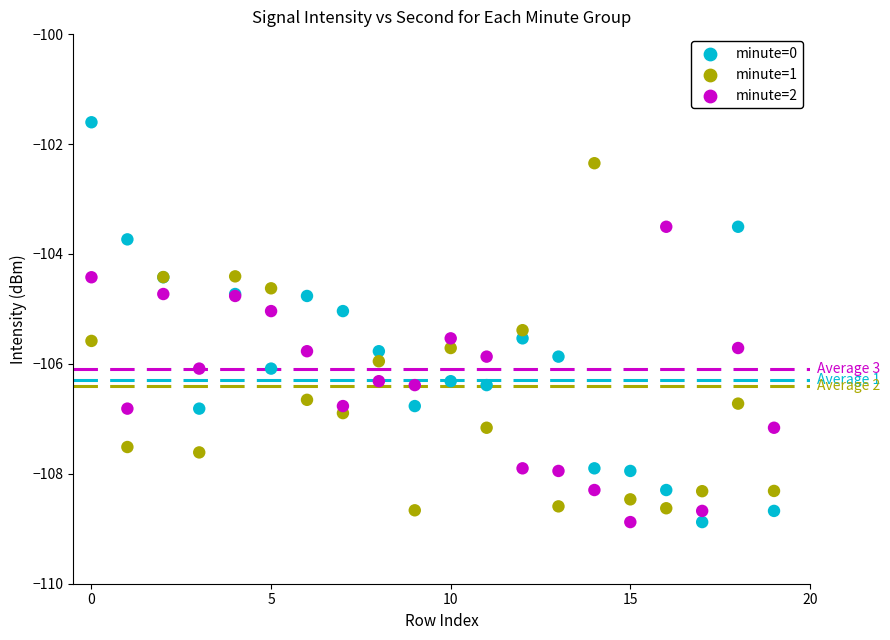

What are all the series names shown in the legend?

minute=0, minute=1, minute=2